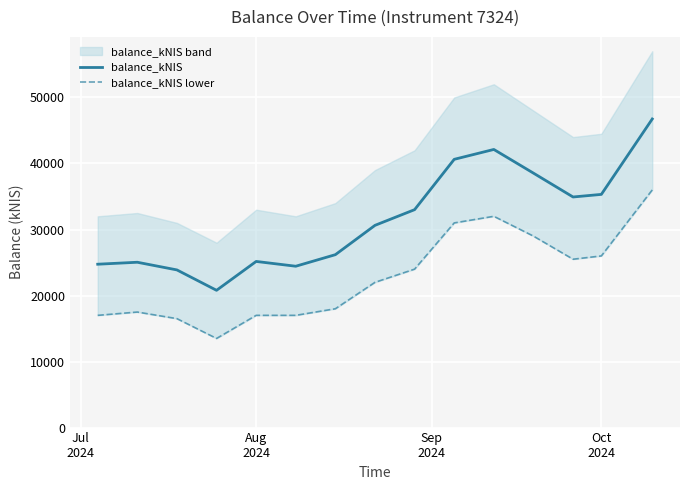

What is the minimum value for balance_kNIS?

20791.7